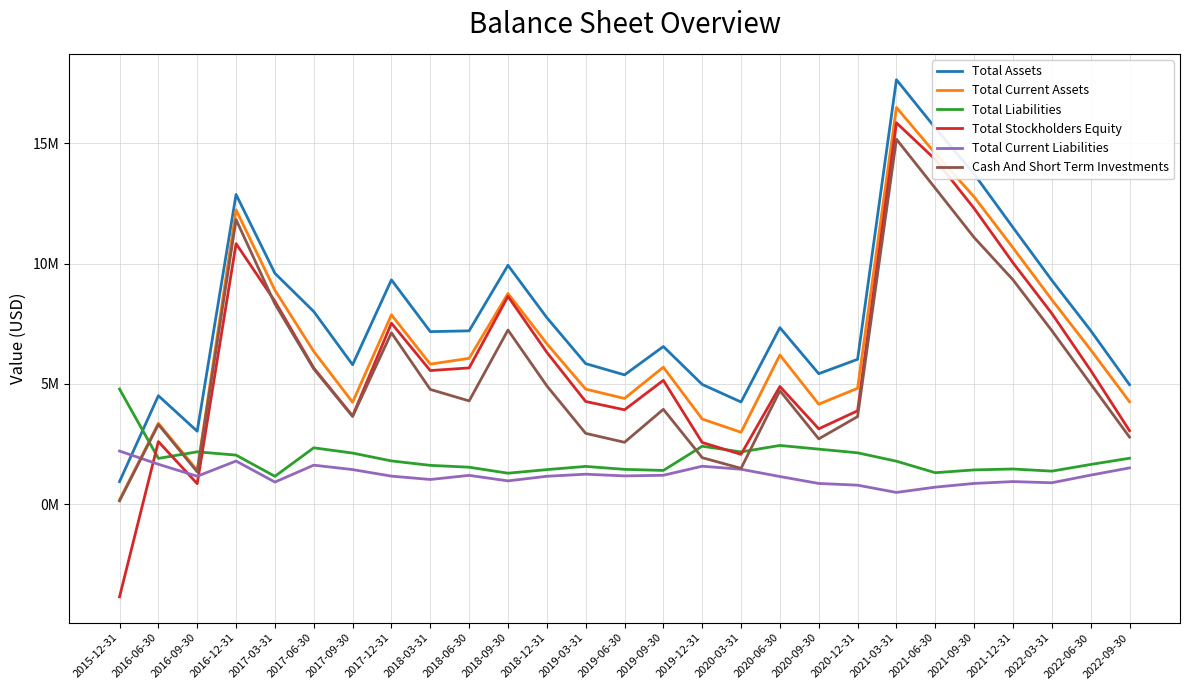

What is the value of the Total Stockholders Equity point at the 24th from the left?

10035000